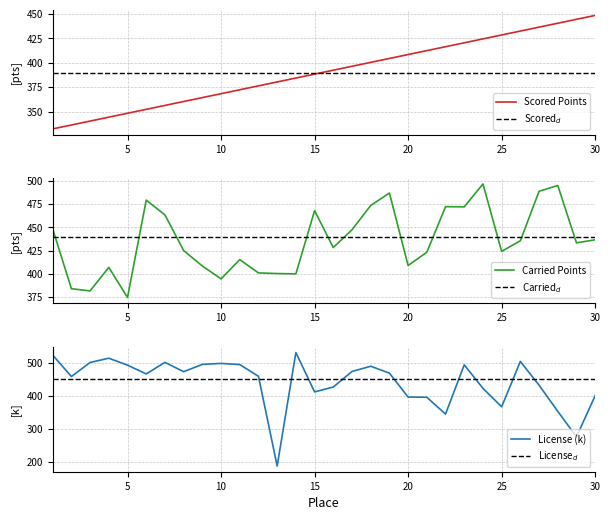

True or false: License and Carried Points cross at least once.

True